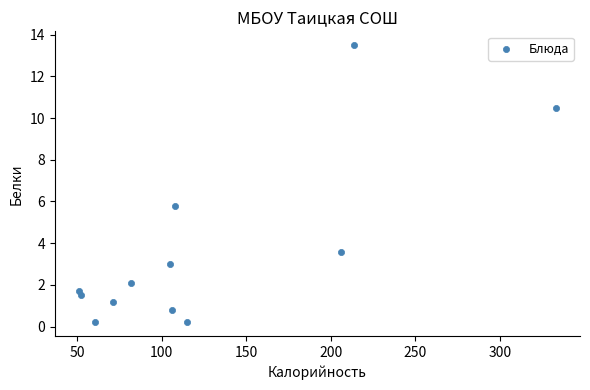

What Y value in the scatter plot is closest to 6?

5.8